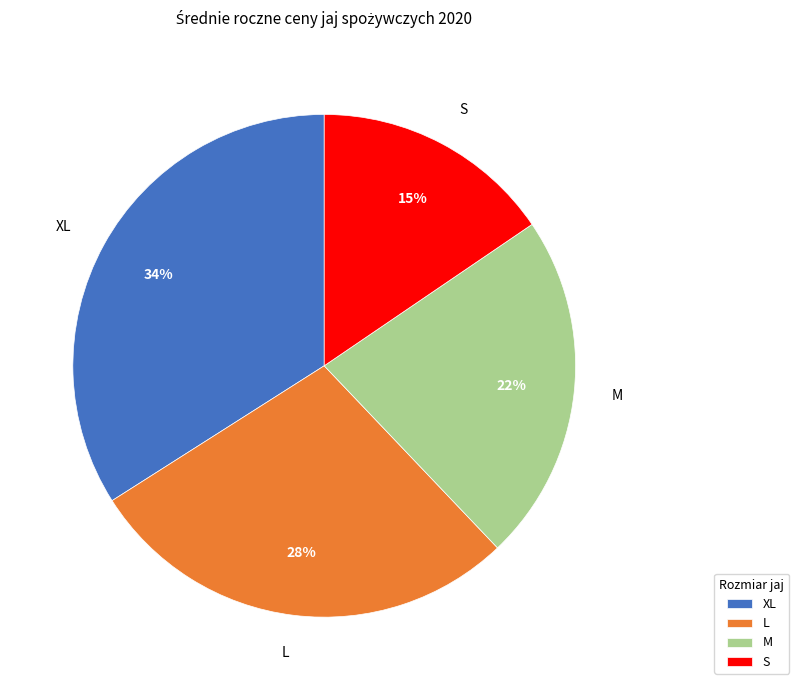

To the nearest percent, what is the difference between the largest and smallest slice percentages?

19%